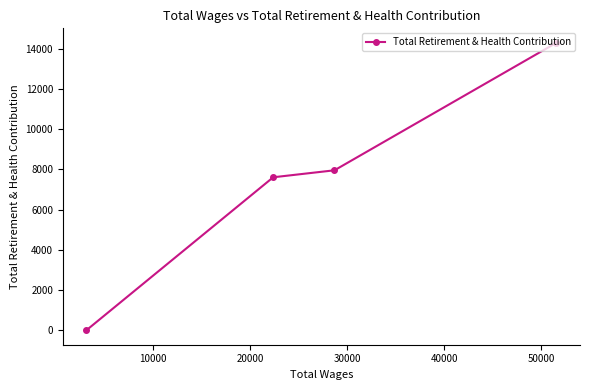

What is the value of the 1st point from the left?

0